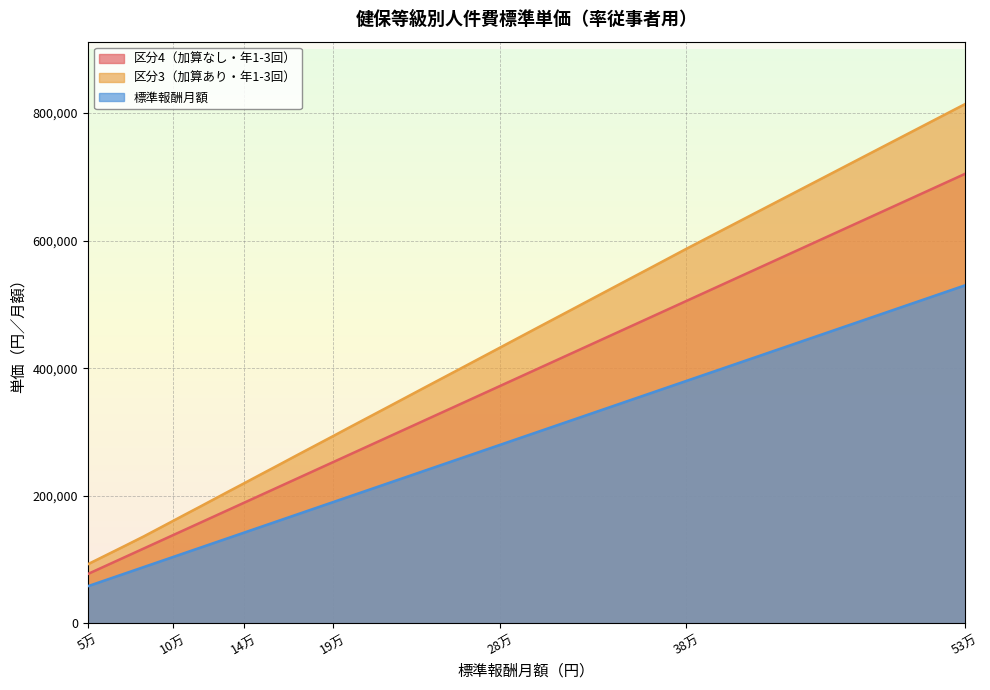

True or false: 区分3（加算あり・年1-3回） and 標準報酬月額 cross at least once.

False